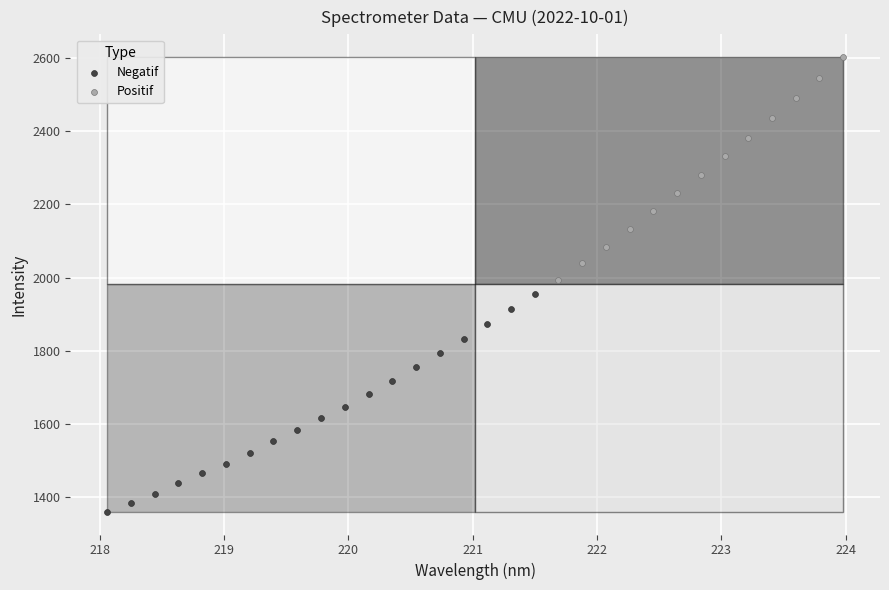

Which series contains the highest Y value?

Positif